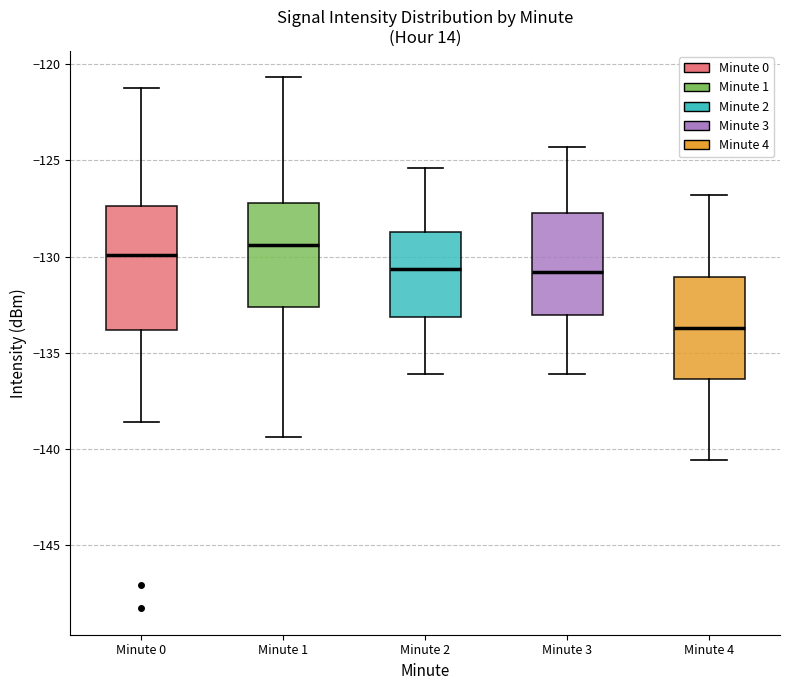

Where is the upper edge of the box for Minute 3 on the y-axis? The values are not printed on the chart, so give them approximately, as read against the axis.

-127.5